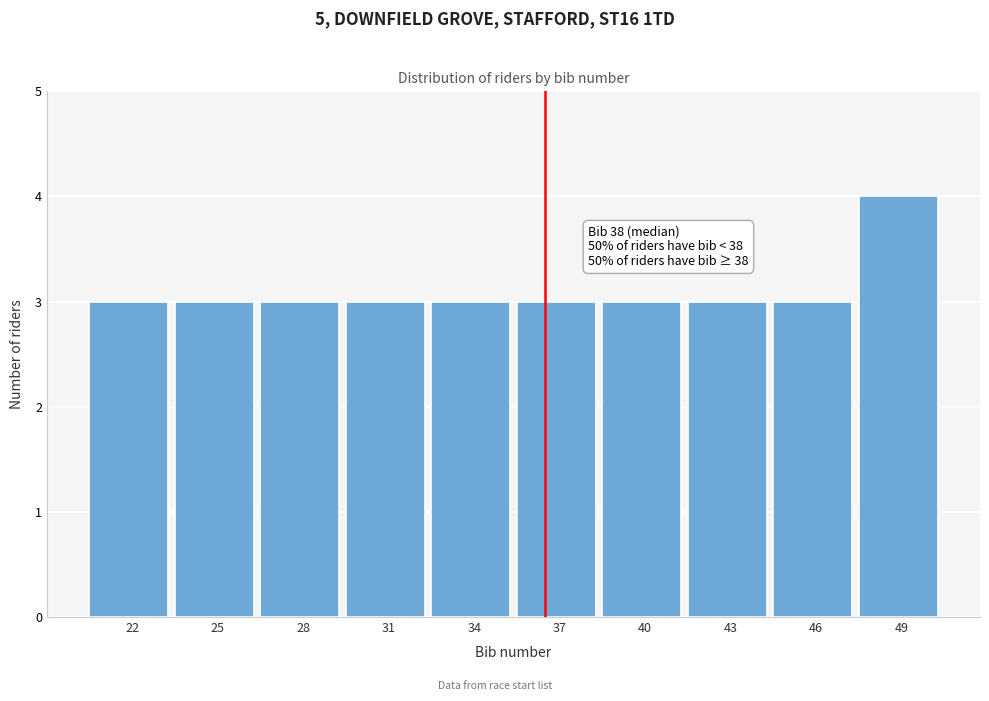

Reading left to right, extract all data points from this chart.

22=3	25=3	28=3	31=3	34=3	37=3	40=3	43=3	46=3	49=4